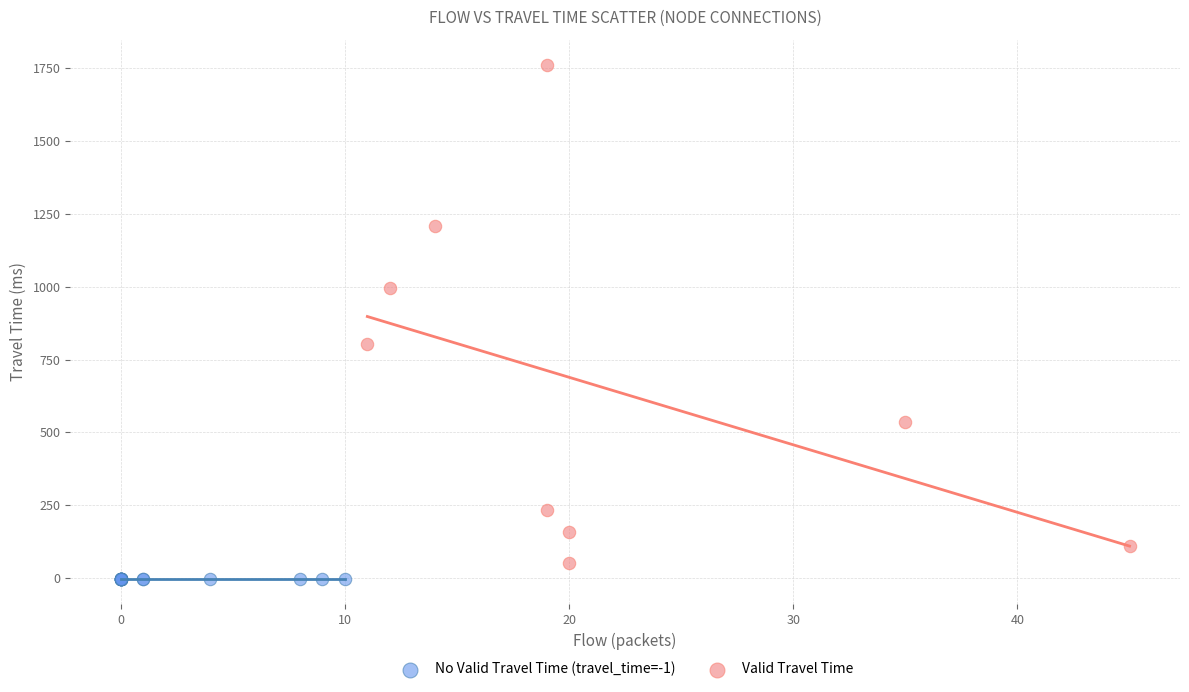

Which series reaches the maximum Y coordinate?

Valid Travel Time